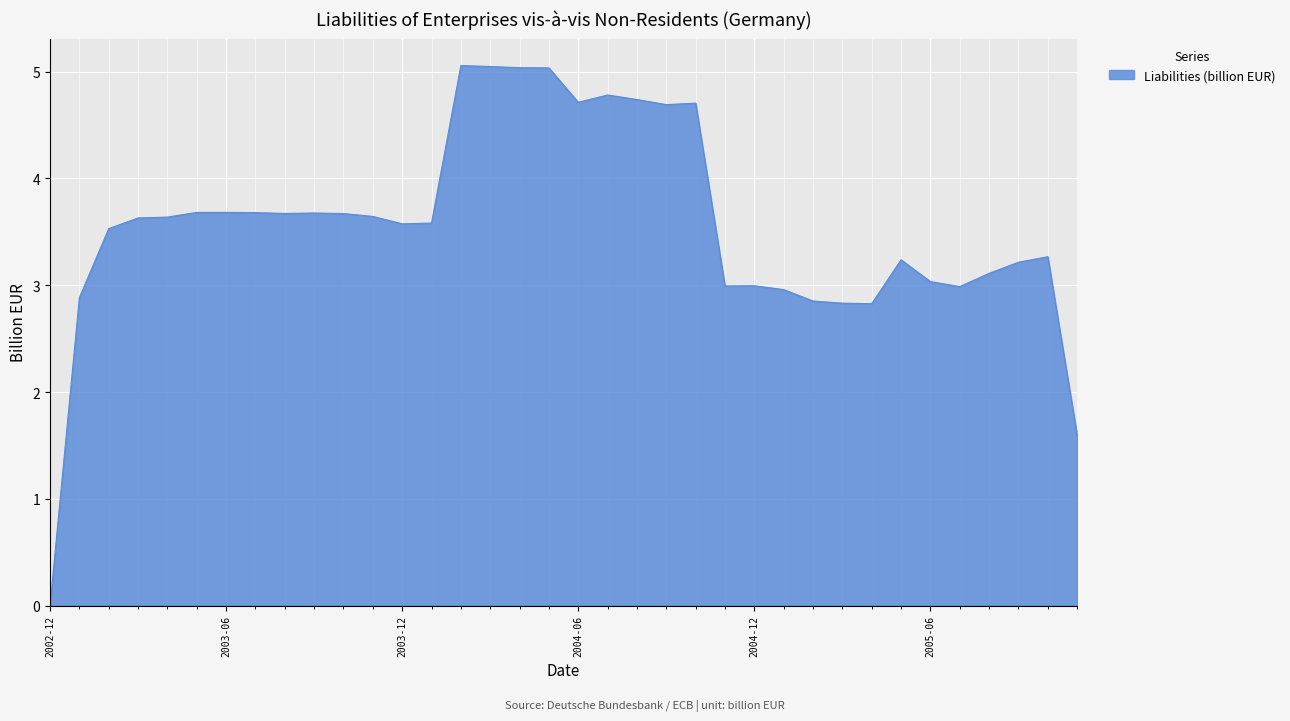

How many values are above zero?

35